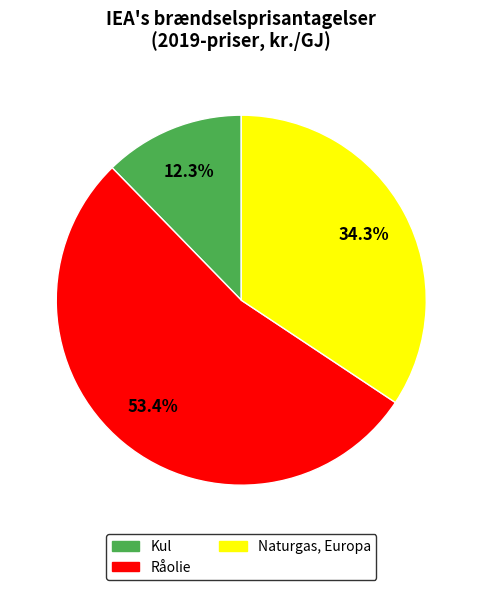

Combined, what portion of the pie is Kul and Råolie?

65.7%